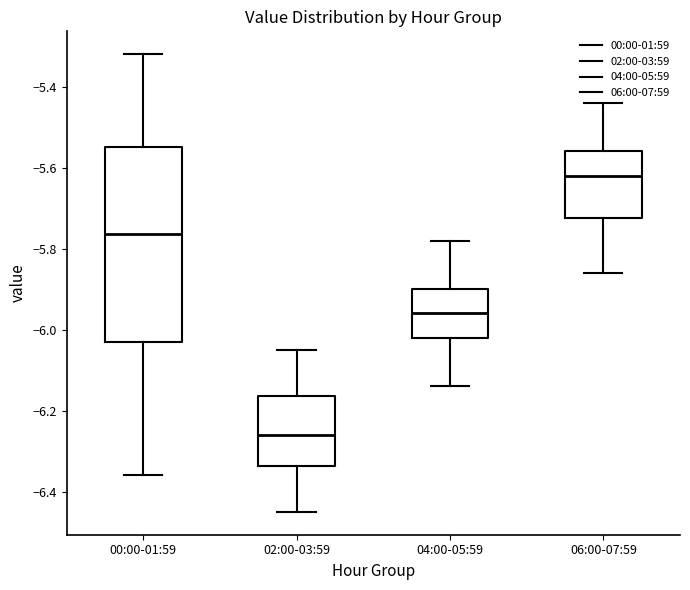

Where is the lower edge of the box for 00:00-01:59 on the y-axis? The values are not printed on the chart, so give them approximately, as read against the axis.

-6.02